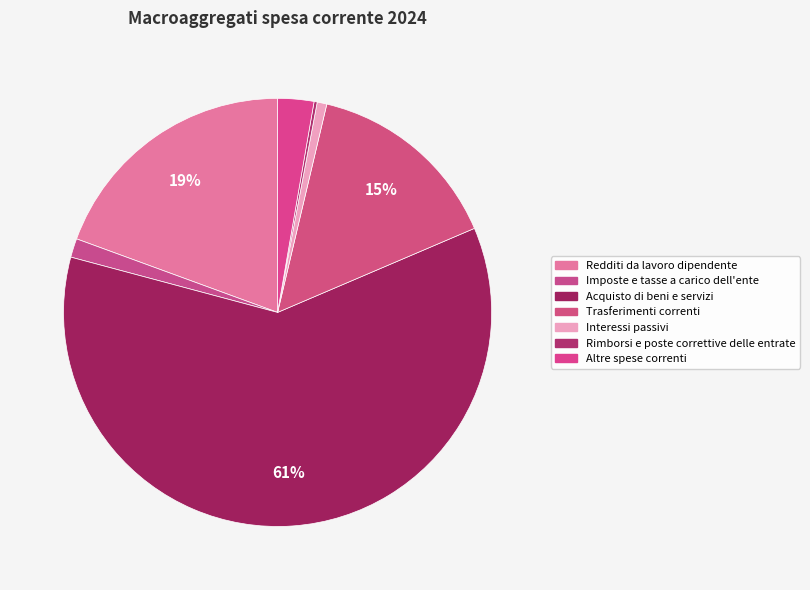

To the nearest percent, what percentage of the pie is Interessi passivi?

1%